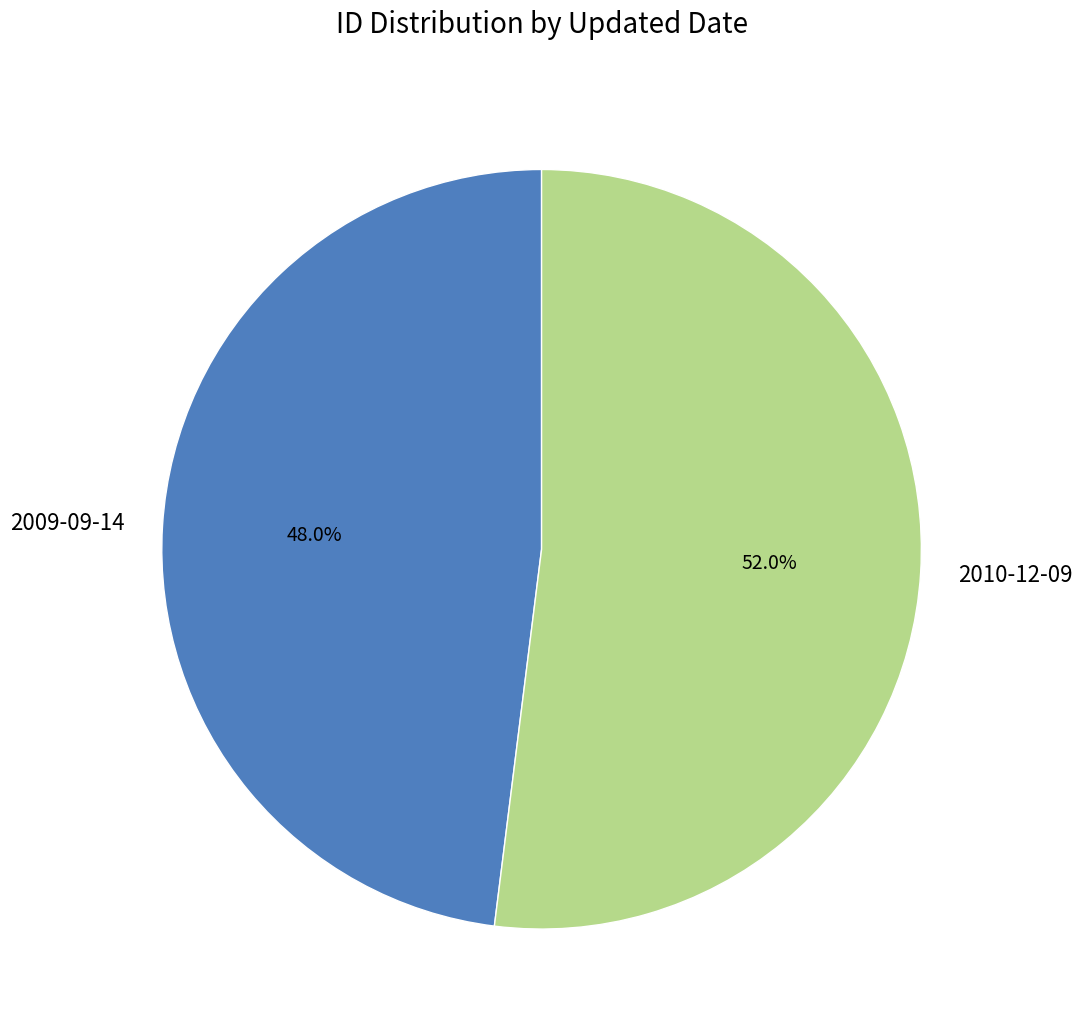

Which category has the biggest portion of the pie?

2010-12-09